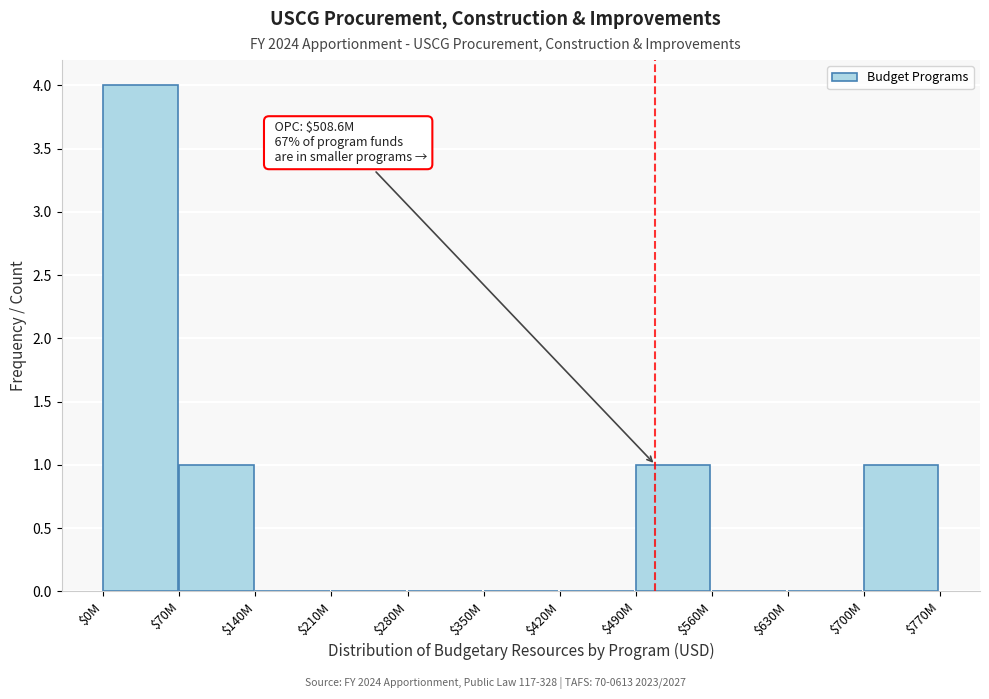

What is the sum of all values?

7